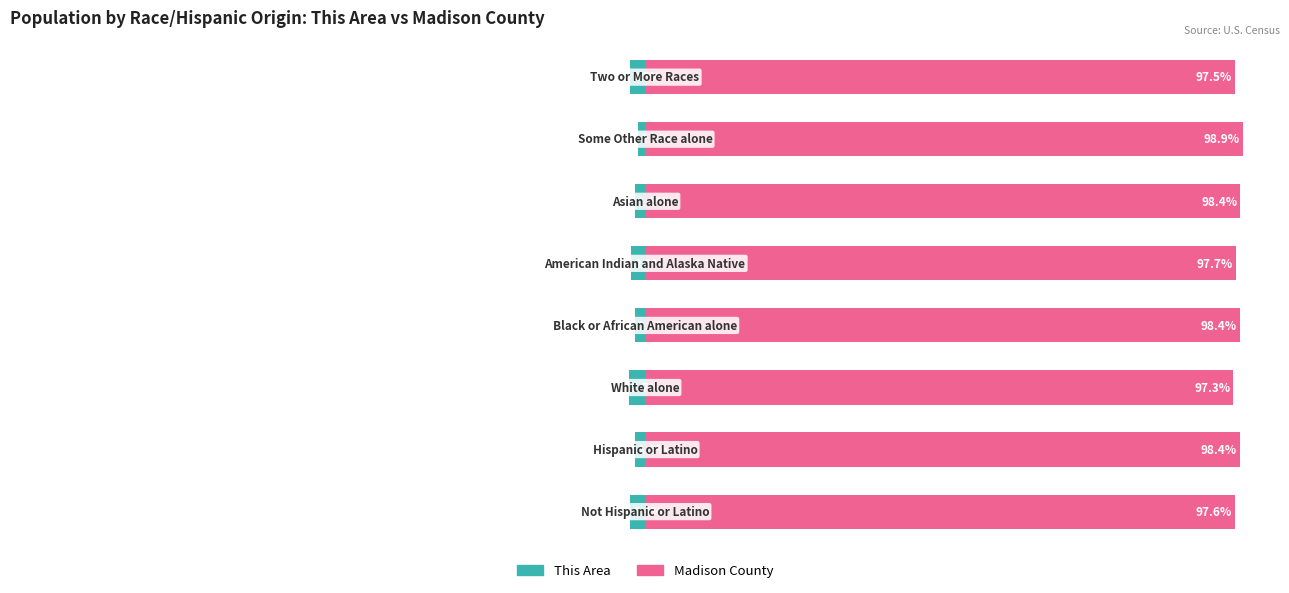

What is the minimum value shown in the chart?

-2.7